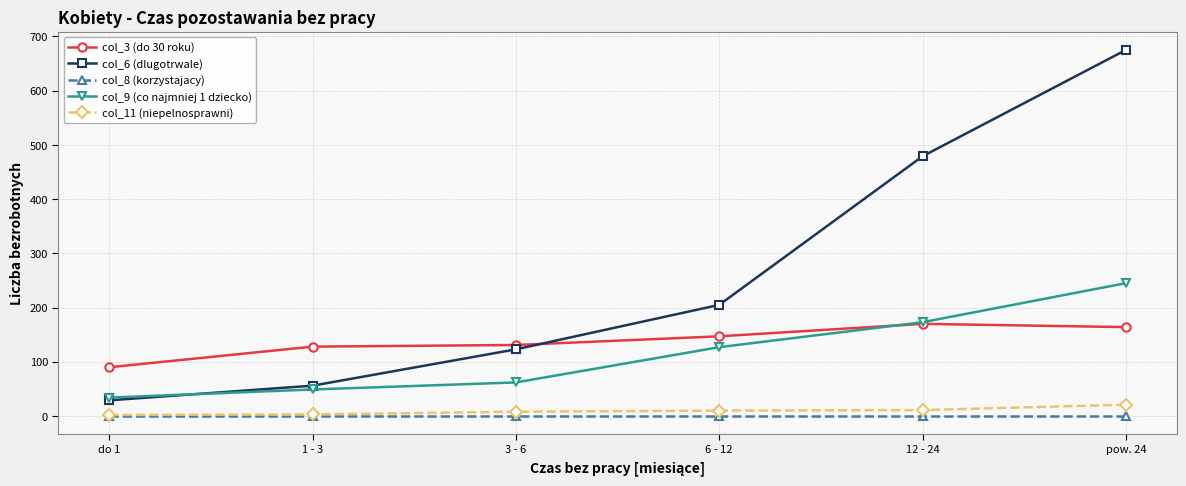

Is the value of col_11 (niepelnosprawni) at do 1 greater than the value of col_3 (do 30 roku) at 1 - 3?

No